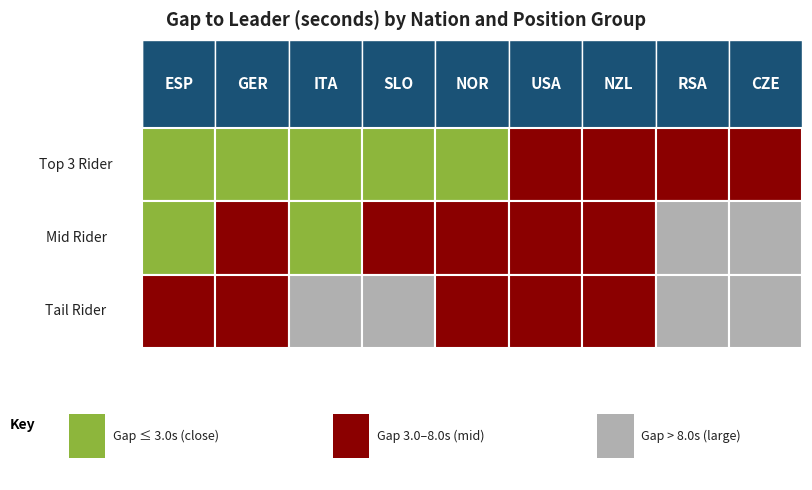

What is the average value of the GER series?

3.4